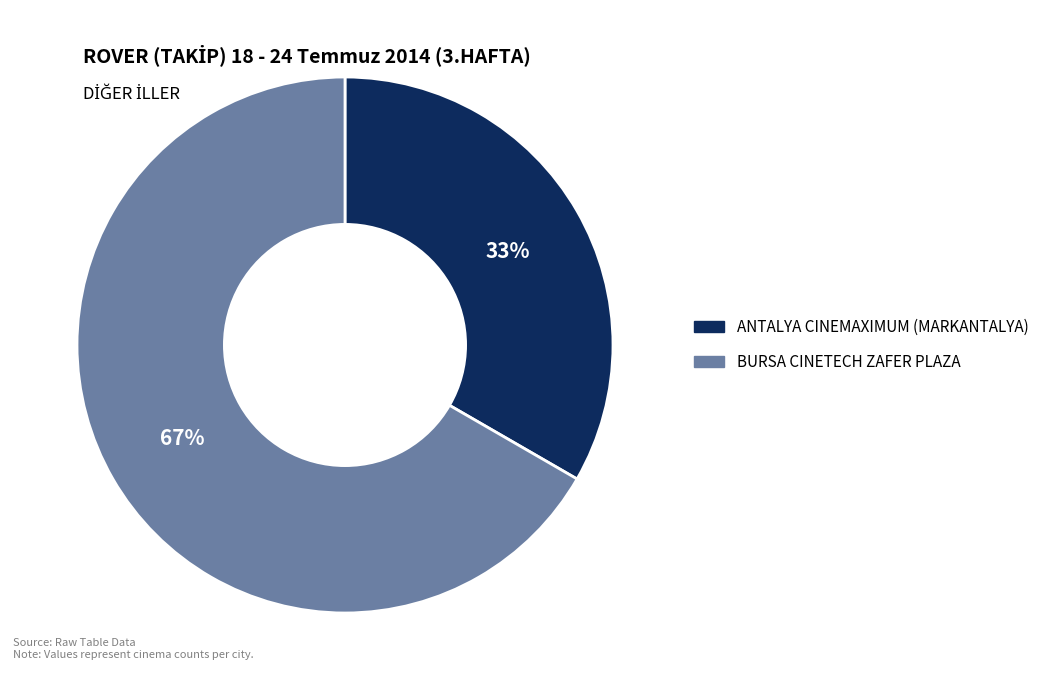

What is the smallest slice in the pie chart?

ANTALYA CINEMAXIMUM (MARKANTALYA)